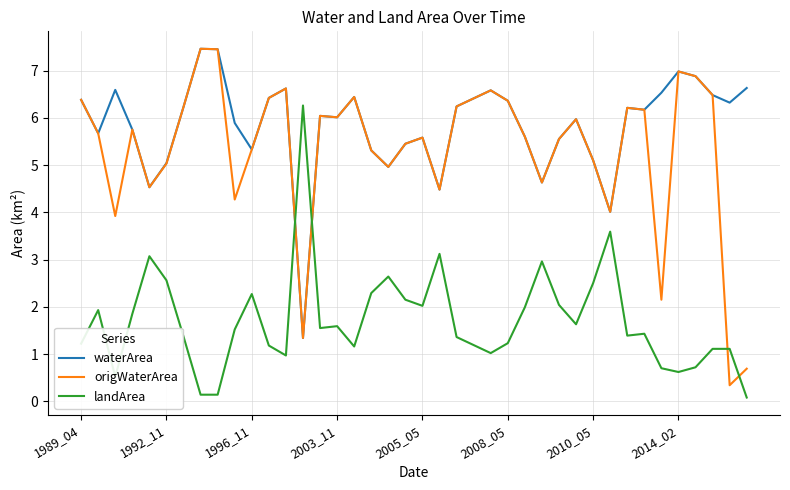

What is the minimum value for origWaterArea?

0.3